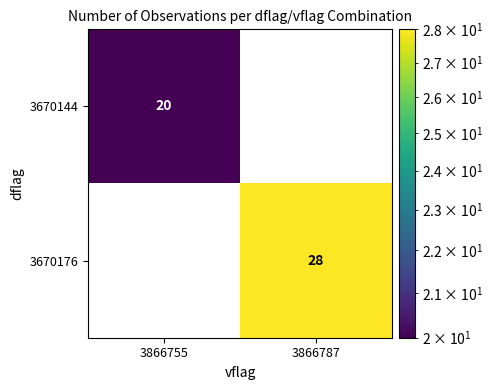

The value of 3670144 at 3866755 is 20. True or false?

True